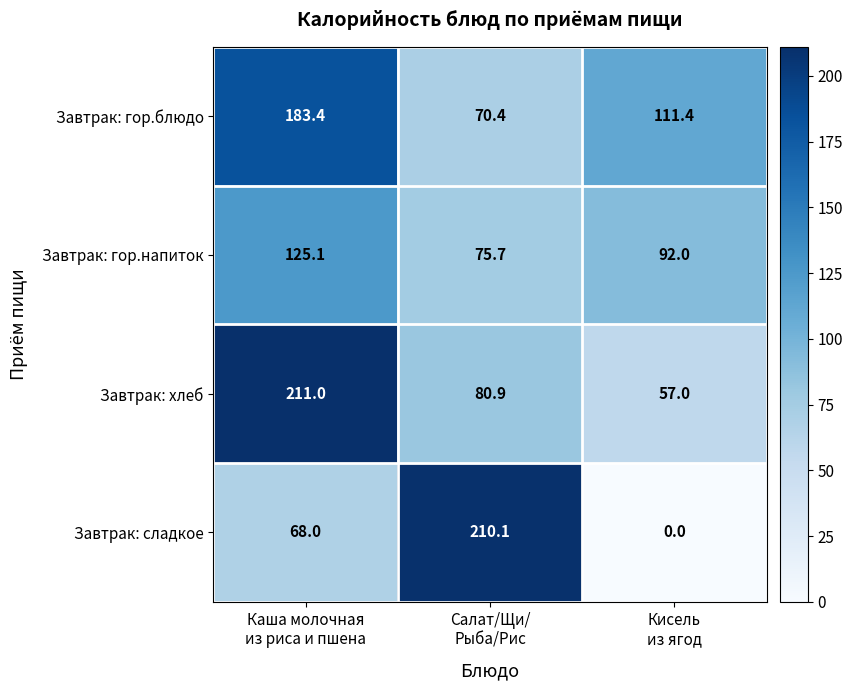

What is the difference between the maximum and minimum values in the Завтрак: хлеб series?

154.0